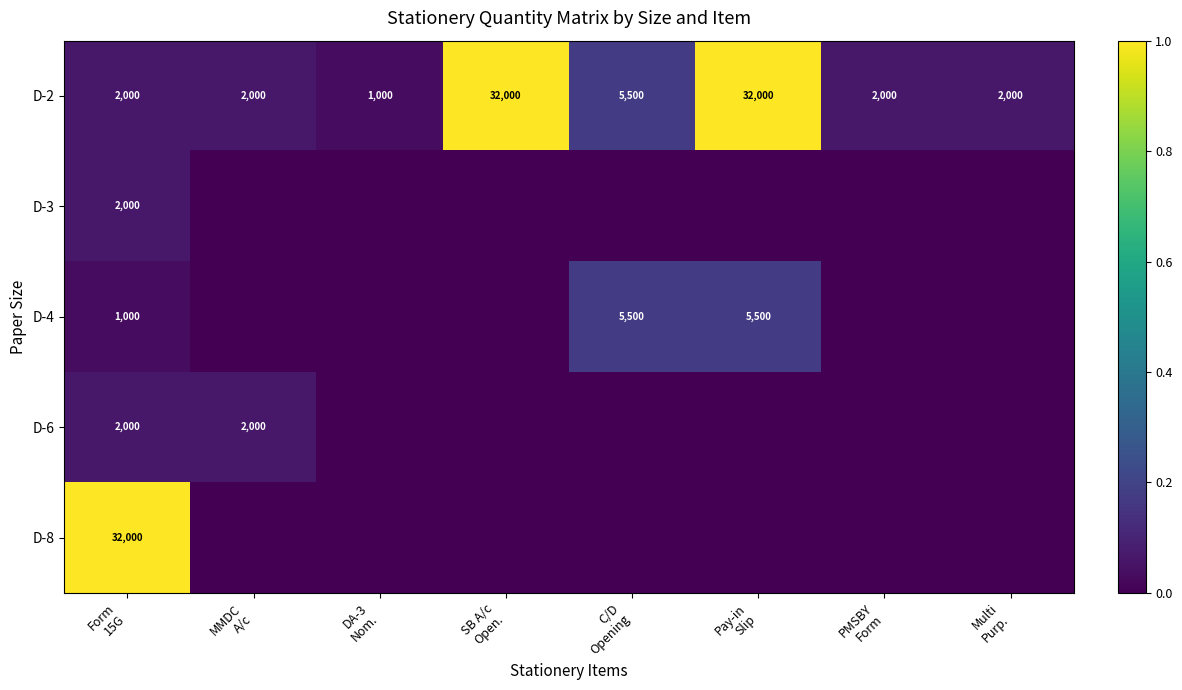

Is the value of D-8 at MMDC A/c greater than the value of D-6 at SB A/c Open.?

No